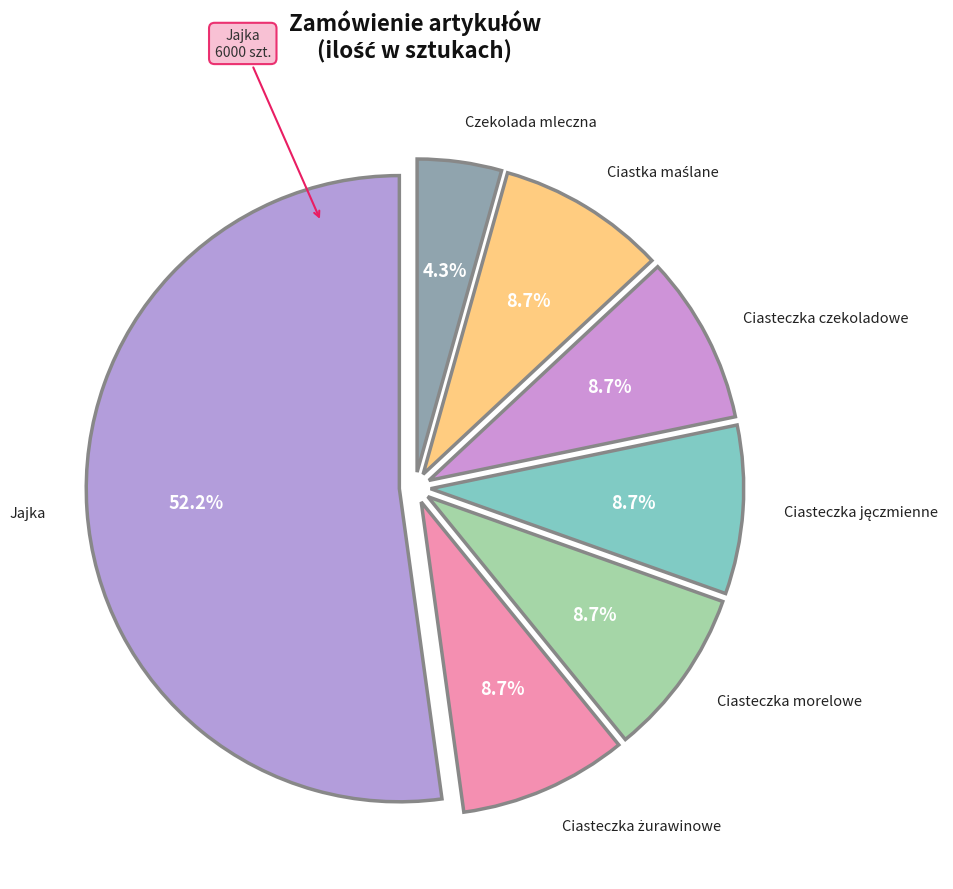

Which category accounts for the majority?

Jajka